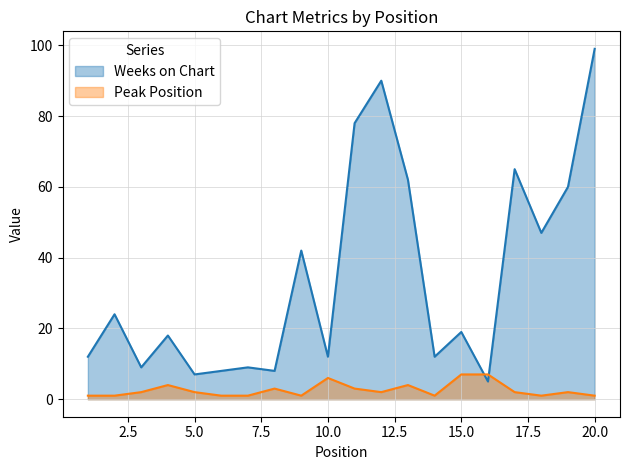

What is the value of the Weeks on Chart point at the 16th from the left?

5